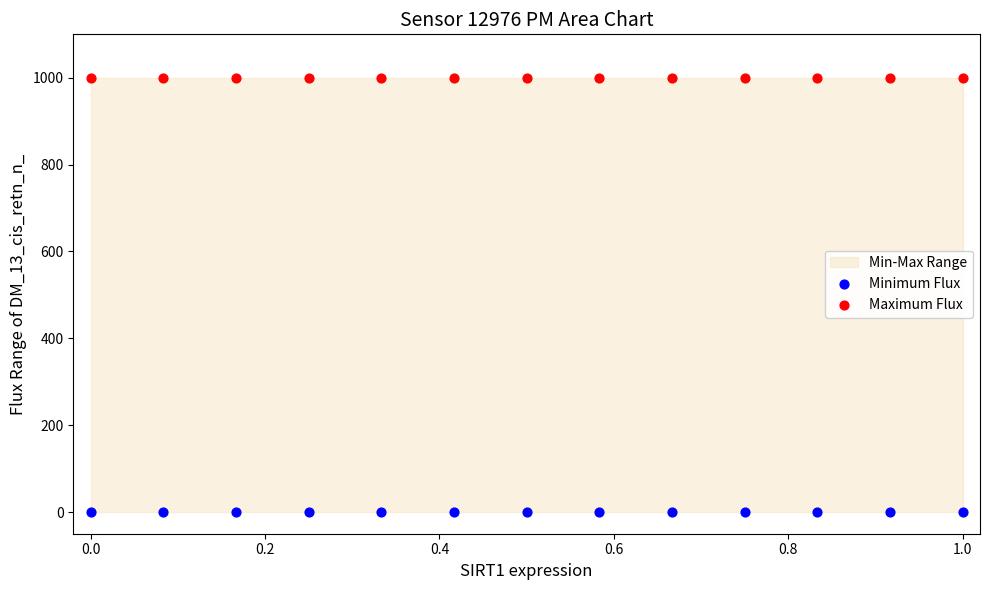

Which series contains the highest Y value?

Maximum Flux